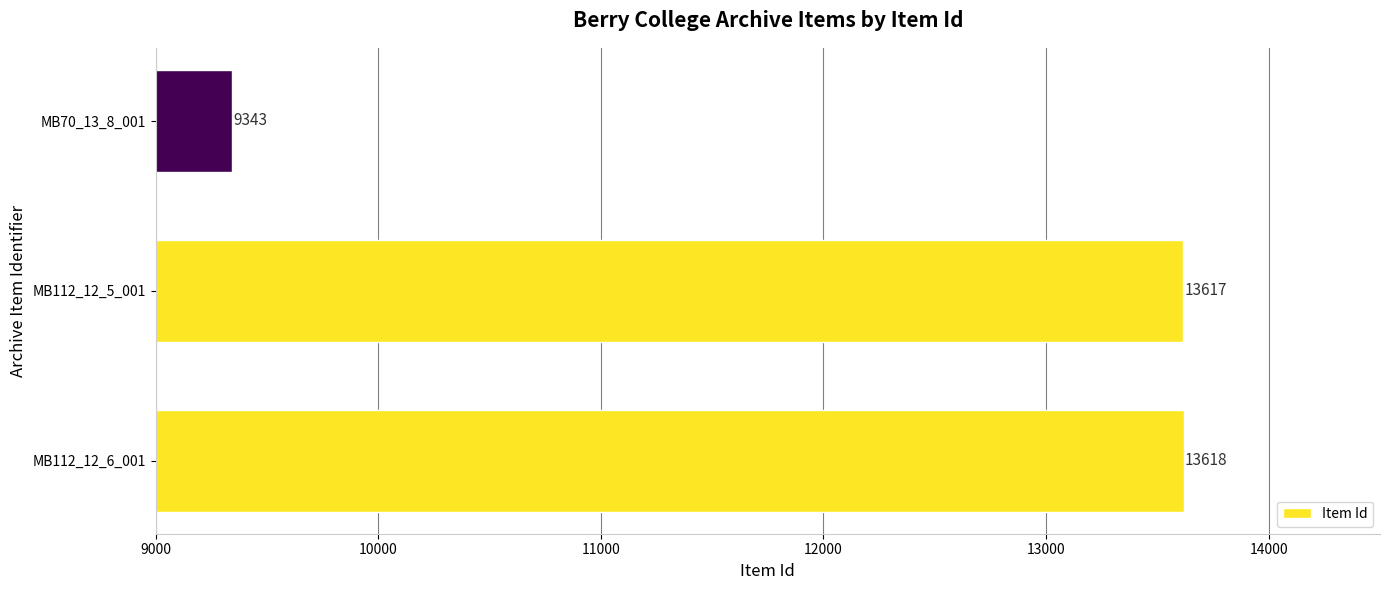

Reading bottom to top, list all the values displayed in this chart.

MB112_12_6_001=13618	MB112_12_5_001=13617	MB70_13_8_001=9343